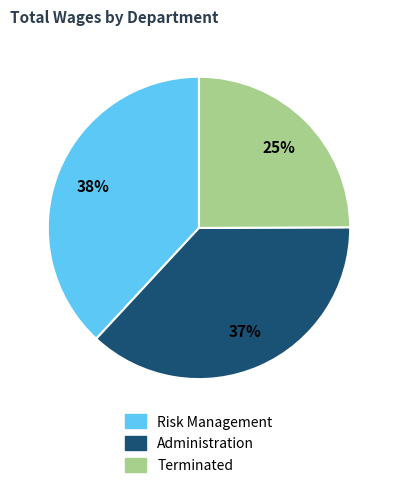

To the nearest percent, what is the average slice percentage?

33%